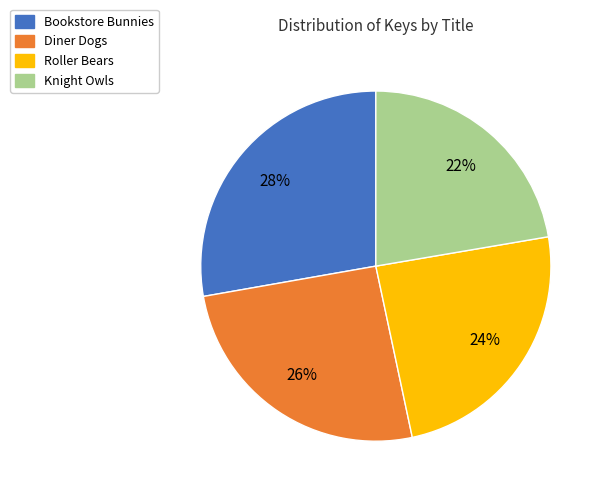

Does Bookstore Bunnies account for over 50% of the chart?

No